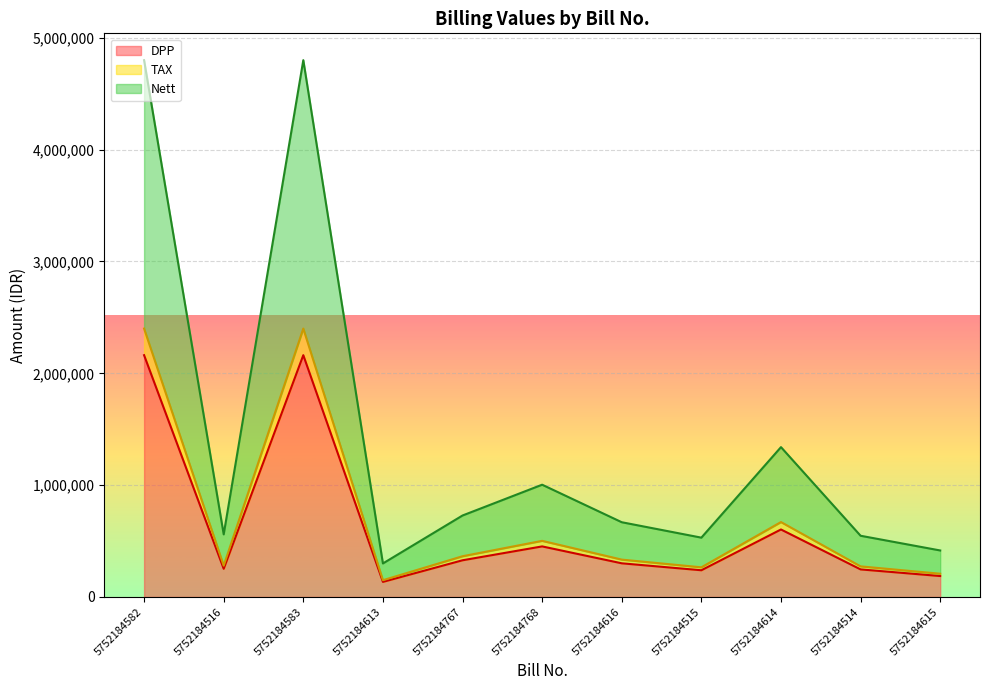

True or false: TAX has a value of 265302 at 5752184515.

True